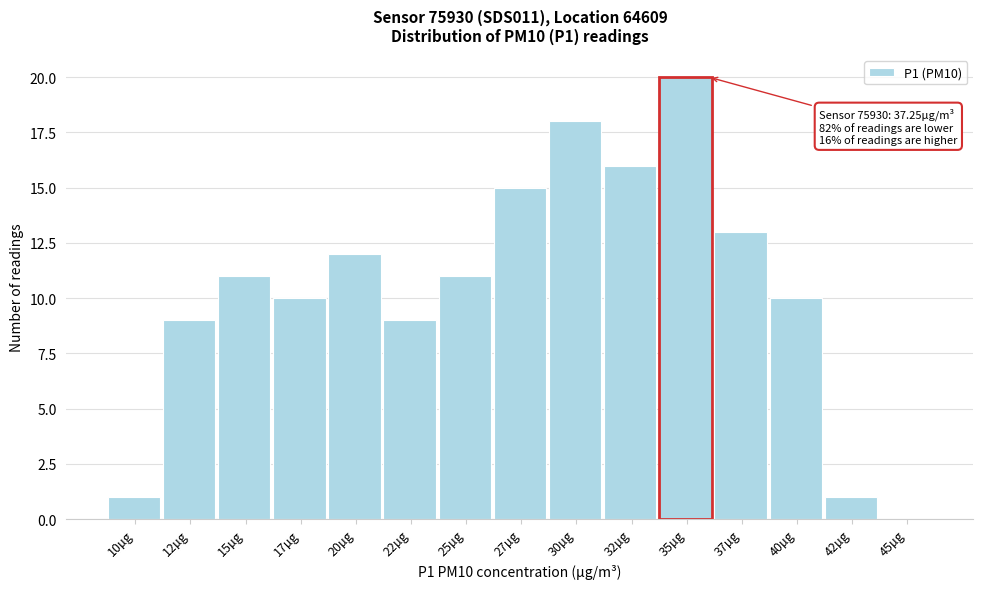

Reading right to left, list all the values displayed in this chart.

45µg=0	42µg=1	40µg=10	37µg=13	35µg=20	32µg=16	30µg=18	27µg=15	25µg=11	22µg=9	20µg=12	17µg=10	15µg=11	12µg=9	10µg=1